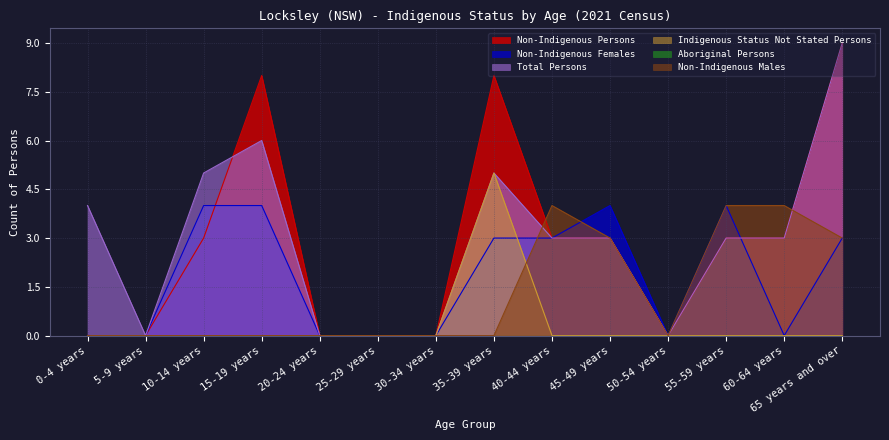

What position from the right is 60-64 years?

2